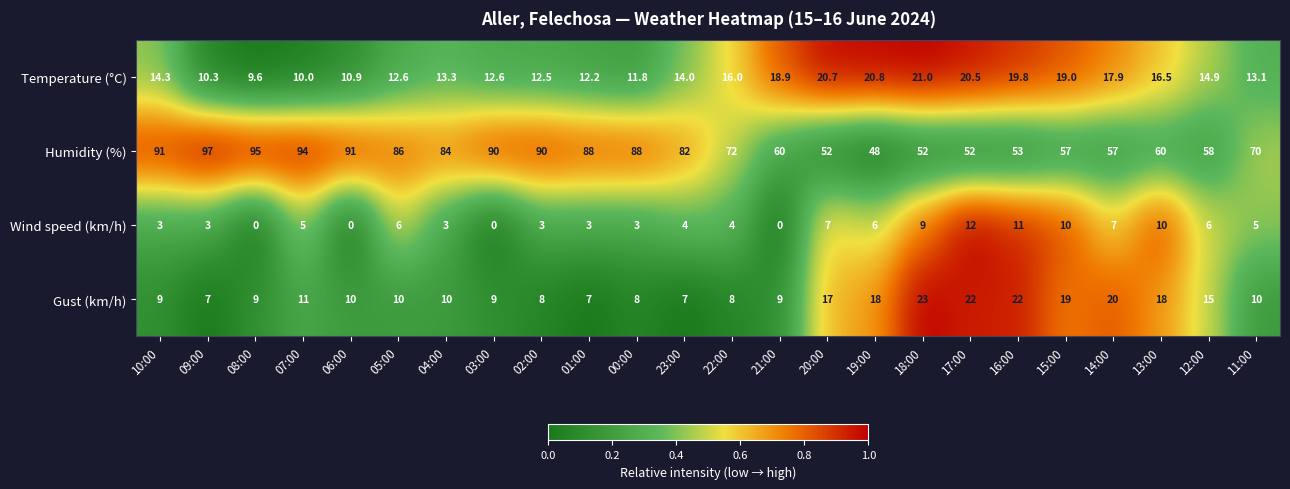

At 21:00, list the series in order from smallest to largest.

Wind speed (km/h), Gust (km/h), Temperature (°C), Humidity (%)